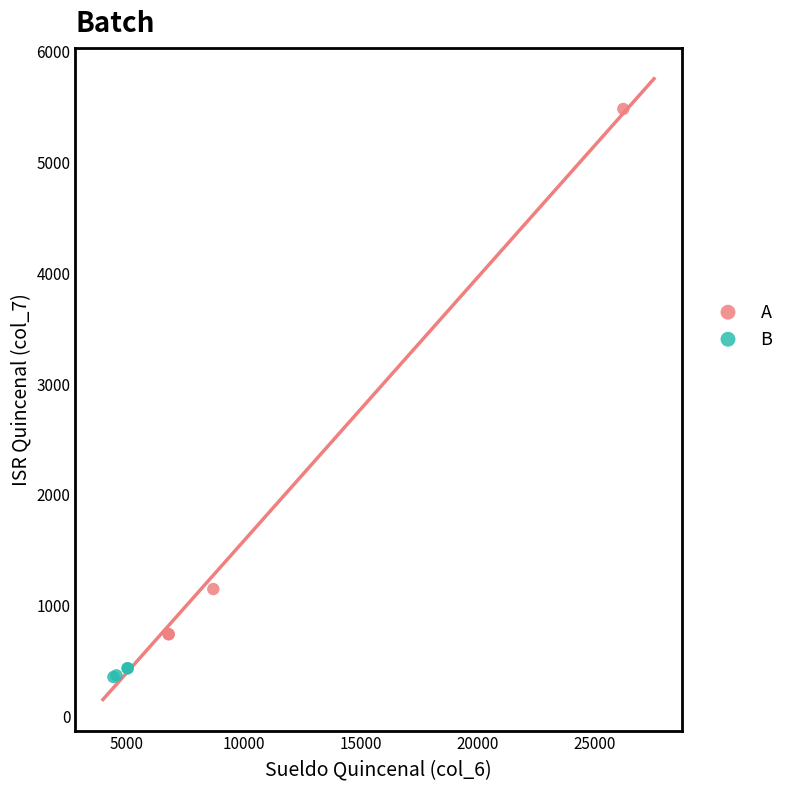

What are all the series names shown in the legend?

A, B